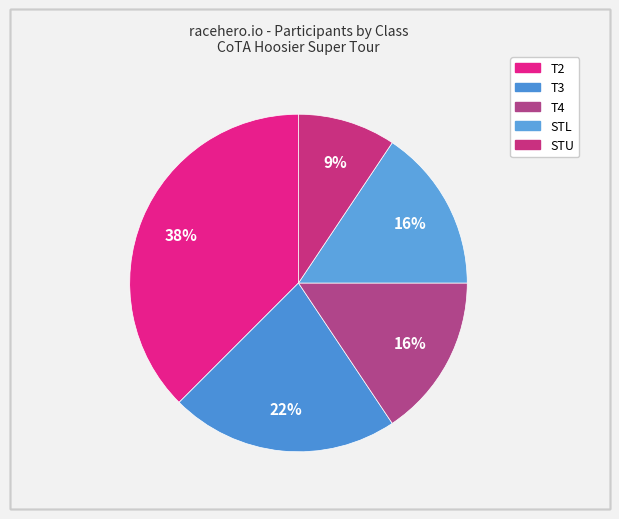

What is the largest slice in the pie chart?

T2